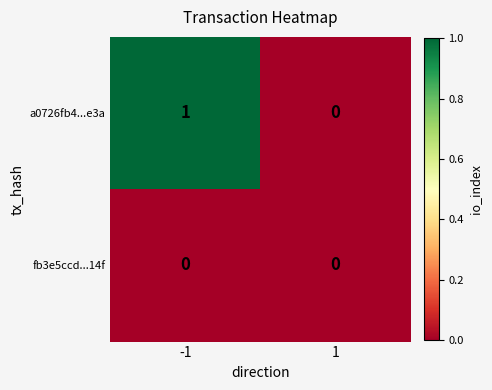

How many categories are shown in the chart?

2